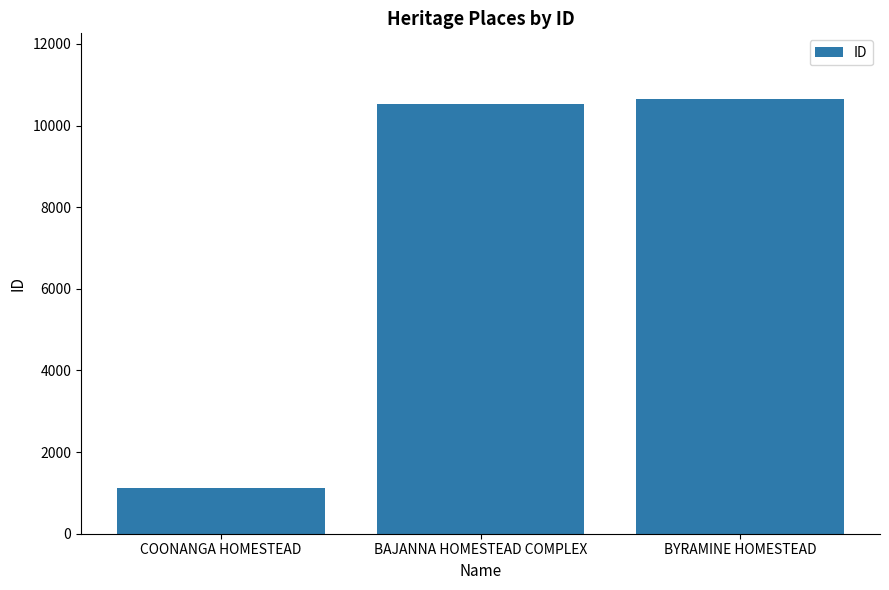

What is the label of the 3rd bar from the right?

COONANGA HOMESTEAD